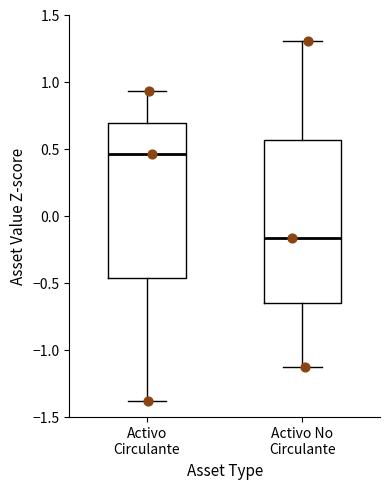

Reading left to right, read every box against the y-axis: the position of its median line, the range the box covers, and the ends of its whiskers. The values are not printed on the chart, so give them approximately, as read against the axis.

Activo Circulante: median 0.45, box -0.45 to 0.70, whiskers -1.40 to 0.95
Activo No Circulante: median -0.15, box -0.65 to 0.55, whiskers -1.15 to 1.30